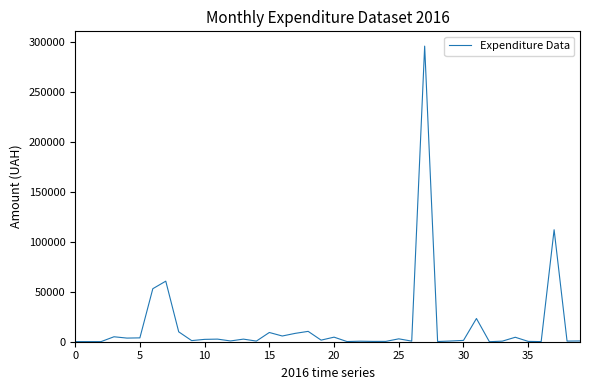

What is the average value?

15774.4